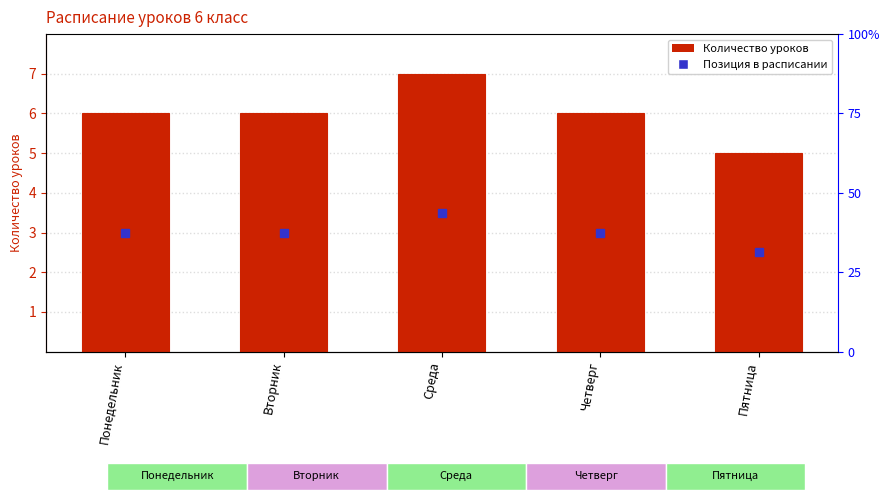

How many series are shown in this chart?

1